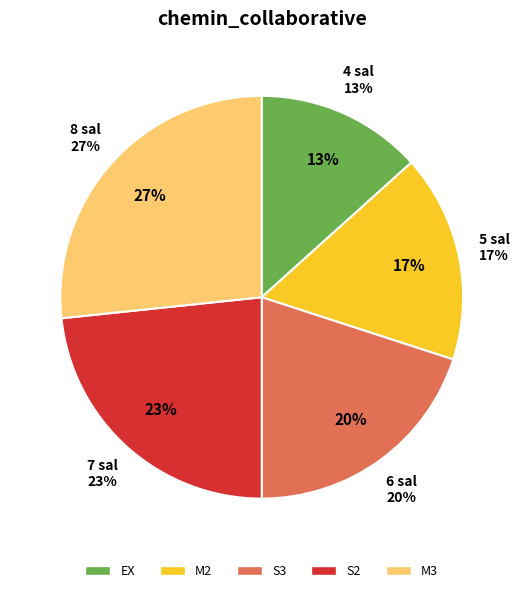

To the nearest percent, what is the difference between the S3 and M2 slice percentages?

3%